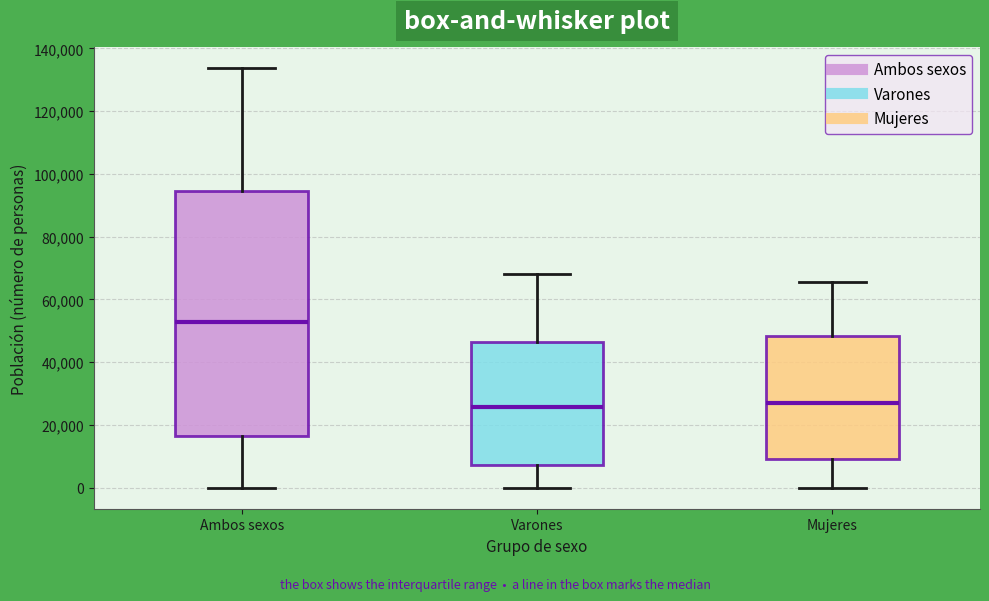

Reading left to right, read every box against the y-axis: the position of its median line, the range the box covers, and the ends of its whiskers. The values are not printed on the chart, so give them approximately, as read against the axis.

Ambos sexos: median 52000, box 16000 to 94000, whiskers 0 to 134000
Varones: median 26000, box 8000 to 46000, whiskers 0 to 68000
Mujeres: median 28000, box 10000 to 48000, whiskers 0 to 66000